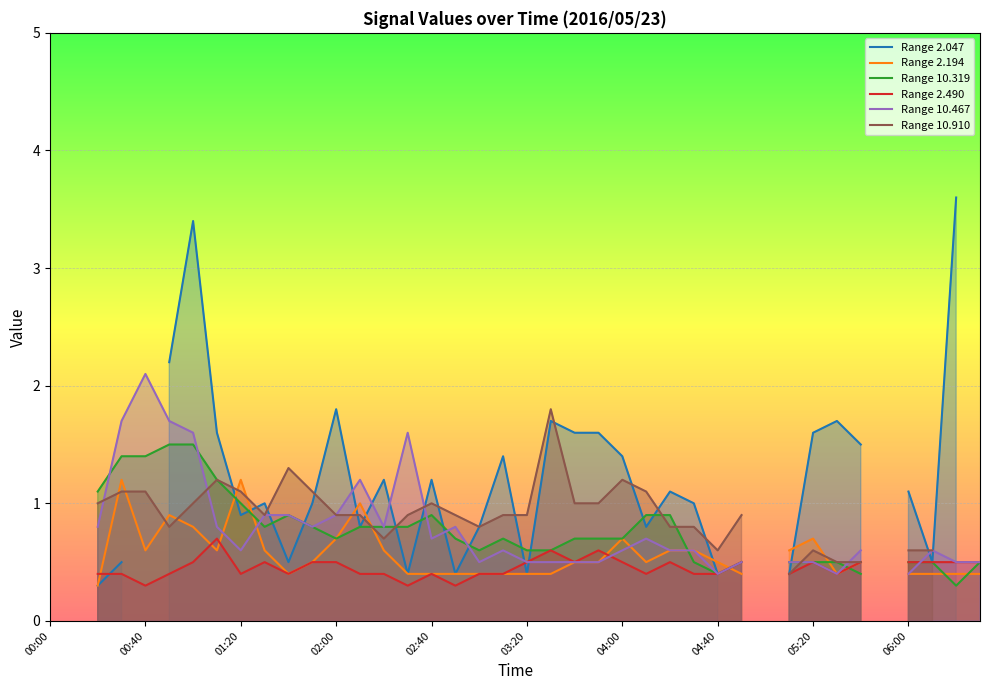

True or false: Range 10.910 has a value of 1.8 at 04:00.

False